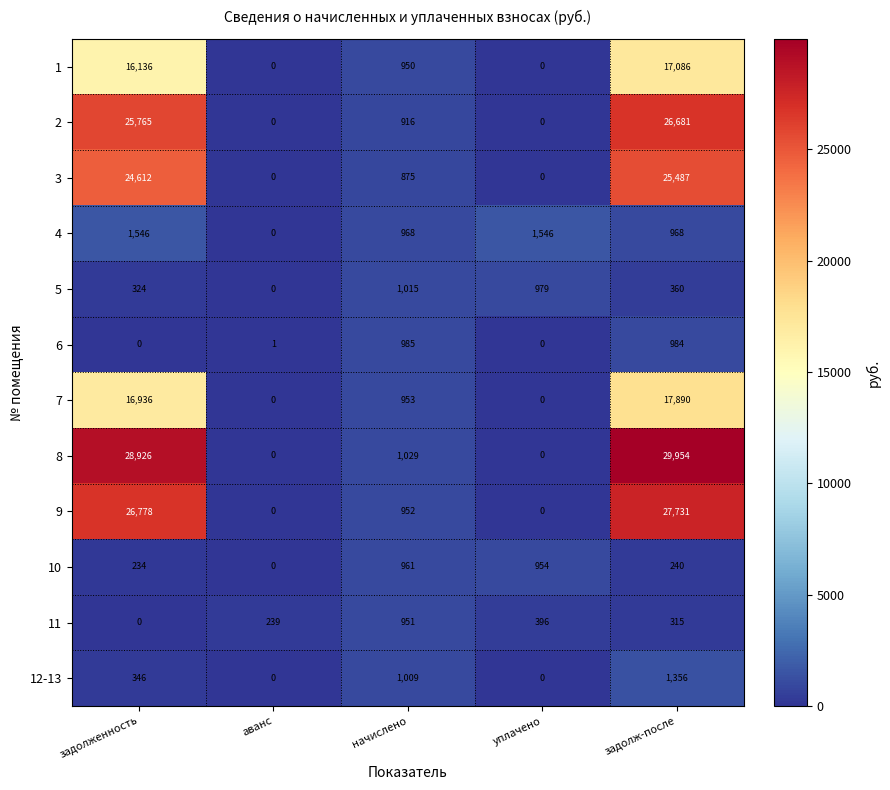

What is the difference between the second highest and second lowest values in the 12-13 series?

1009